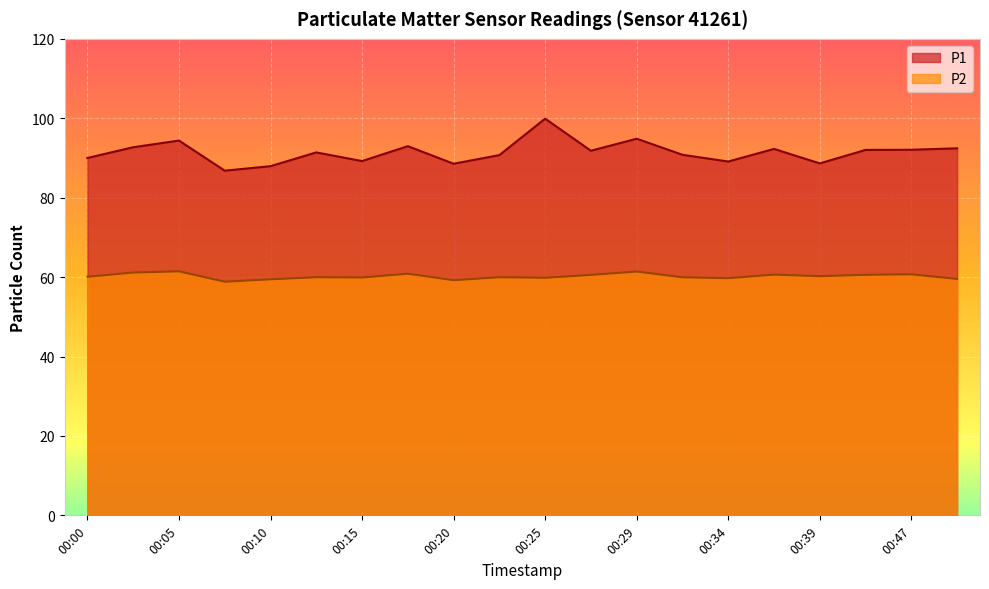

At which category does P2 reach its first local peak?

00:05